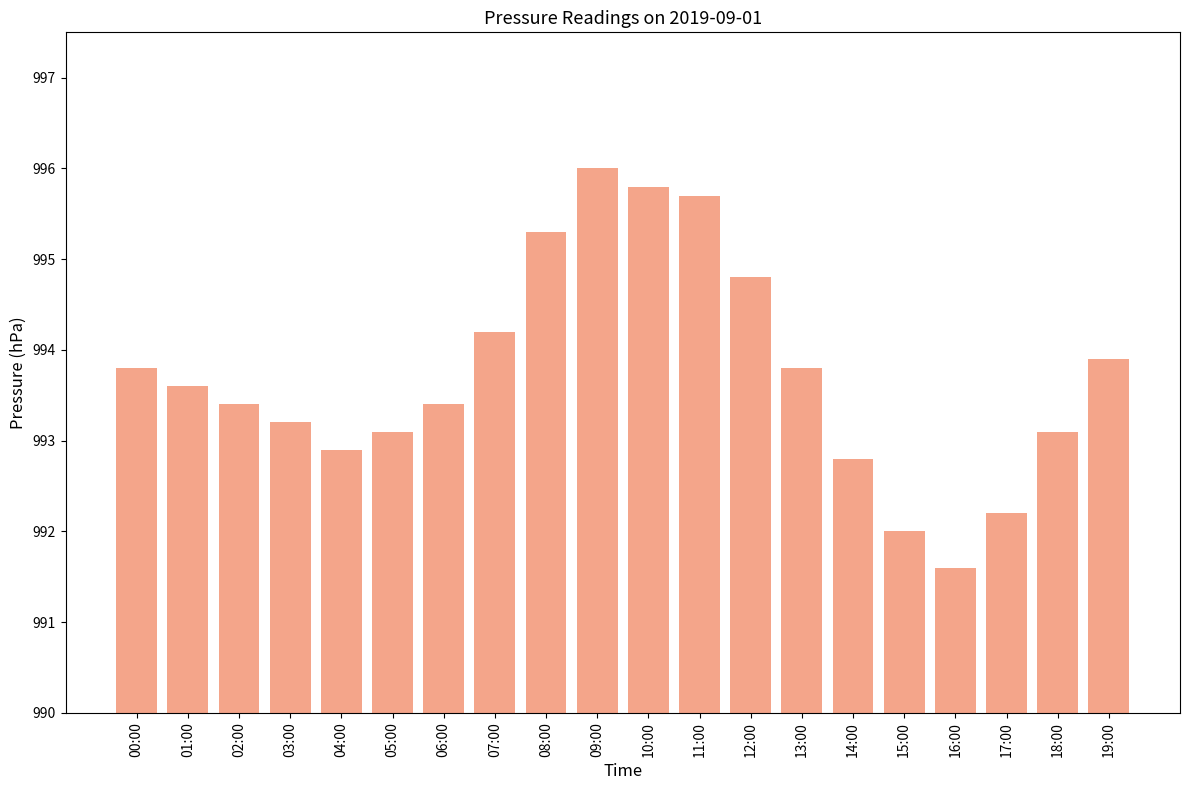

What is the approximate value at 06:00?

993.4